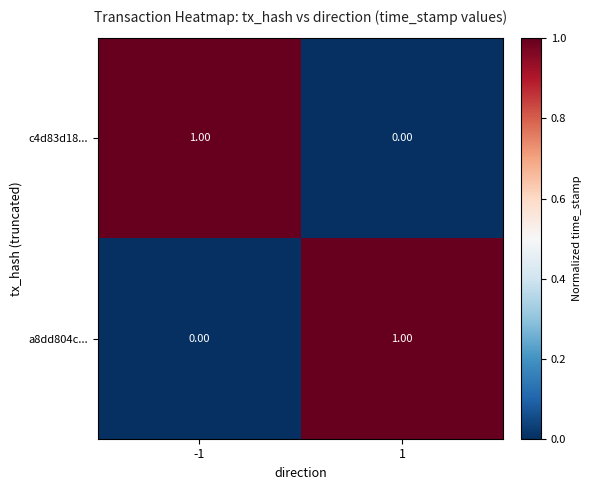

At 1, list the series in order from largest to smallest.

a8dd804c..., c4d83d18...